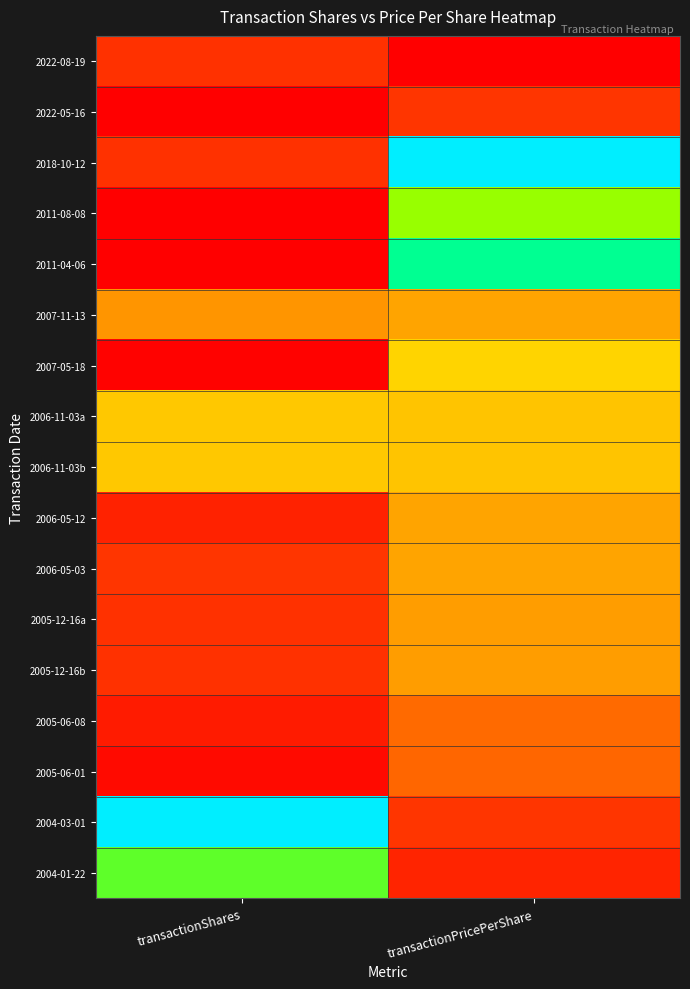

Rank the series by their maximum value, from highest to lowest.

2018-10-12, 2004-03-01, 2011-04-06, 2004-01-22, 2011-08-08, 2007-05-18, 2006-11-03a, 2006-11-03b, 2006-05-12, 2006-05-03, 2007-11-13, 2005-12-16a, 2005-12-16b, 2005-06-08, 2005-06-01, 2022-05-16, 2022-08-19